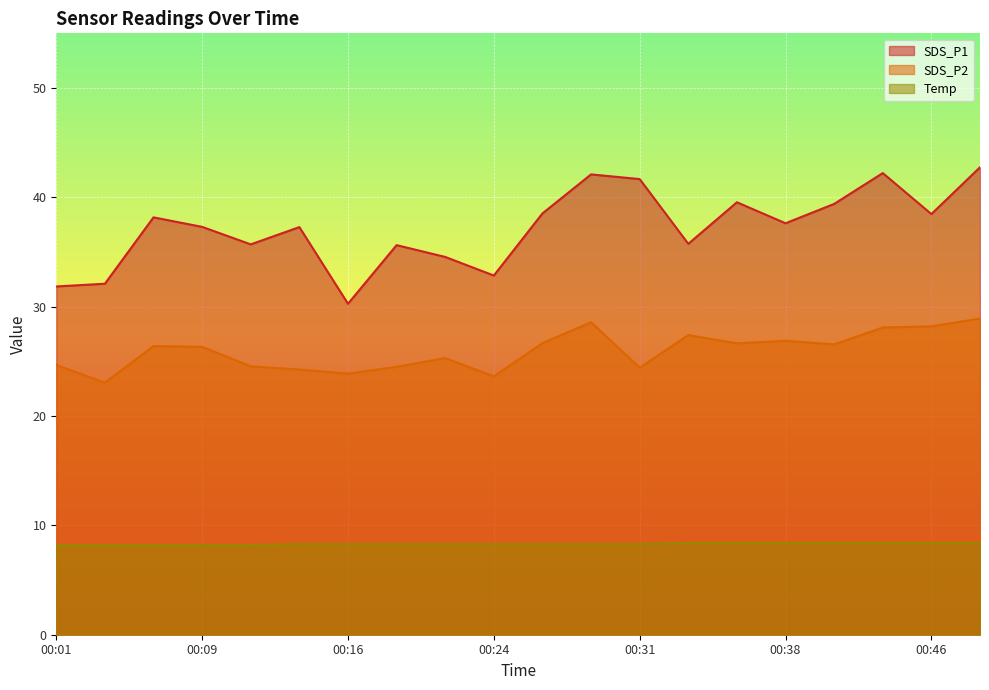

Where is Temp nearest to the value 8?

00:01